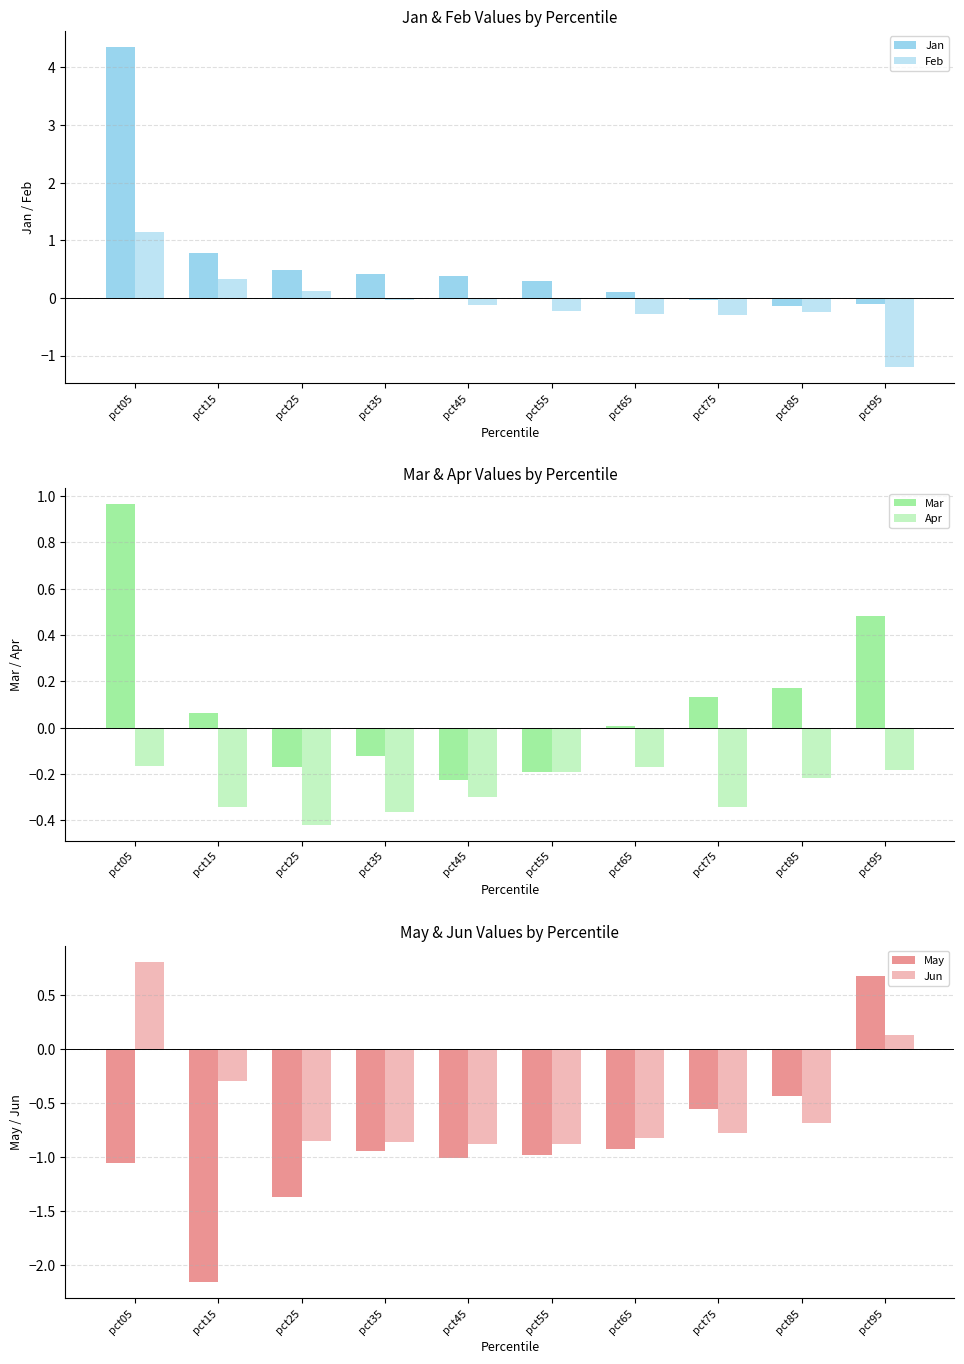

How many bars are there in total?

60